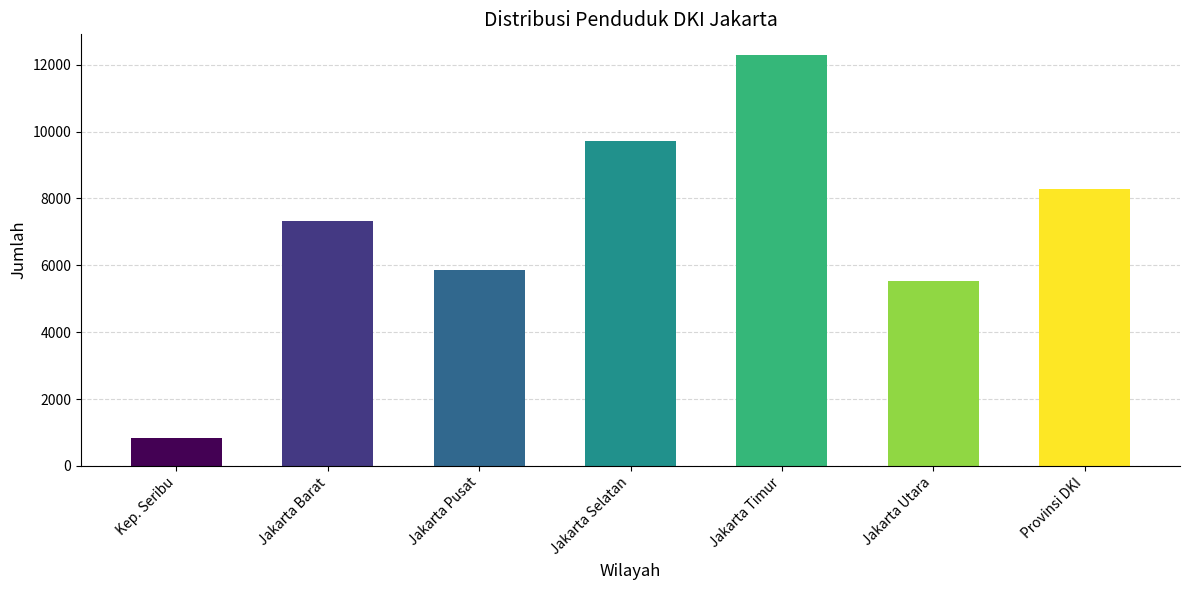

List the labels in order of value, smallest first.

Kep. Seribu, Jakarta Utara, Jakarta Pusat, Jakarta Barat, Provinsi DKI, Jakarta Selatan, Jakarta Timur